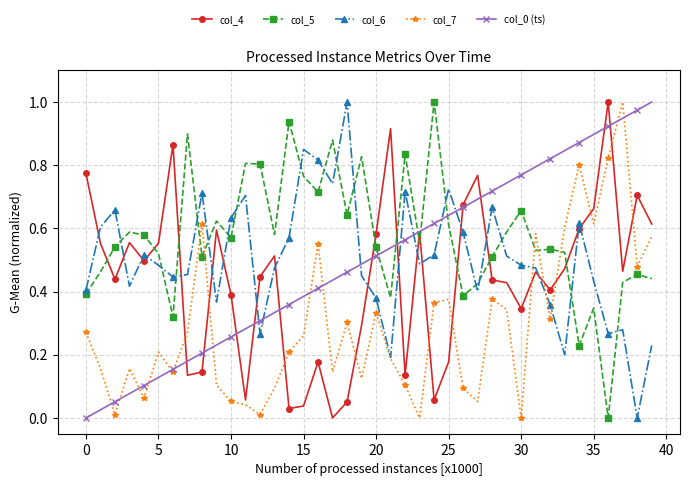

True or false: col_7 has more than 0 interior local peaks.

True